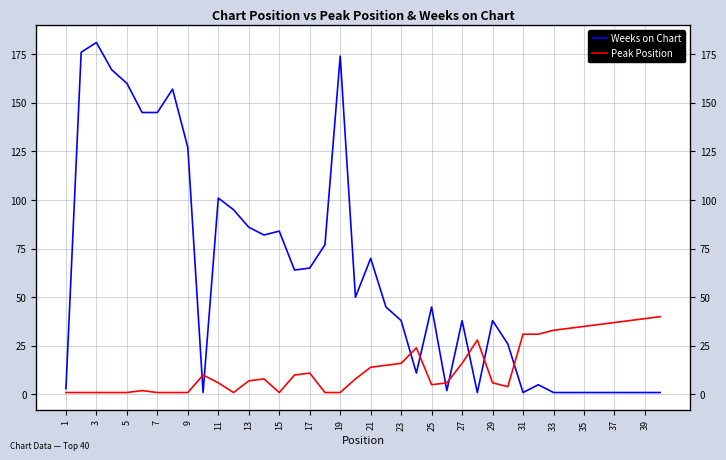

The value of Weeks on Chart at 25 is 3. True or false?

False